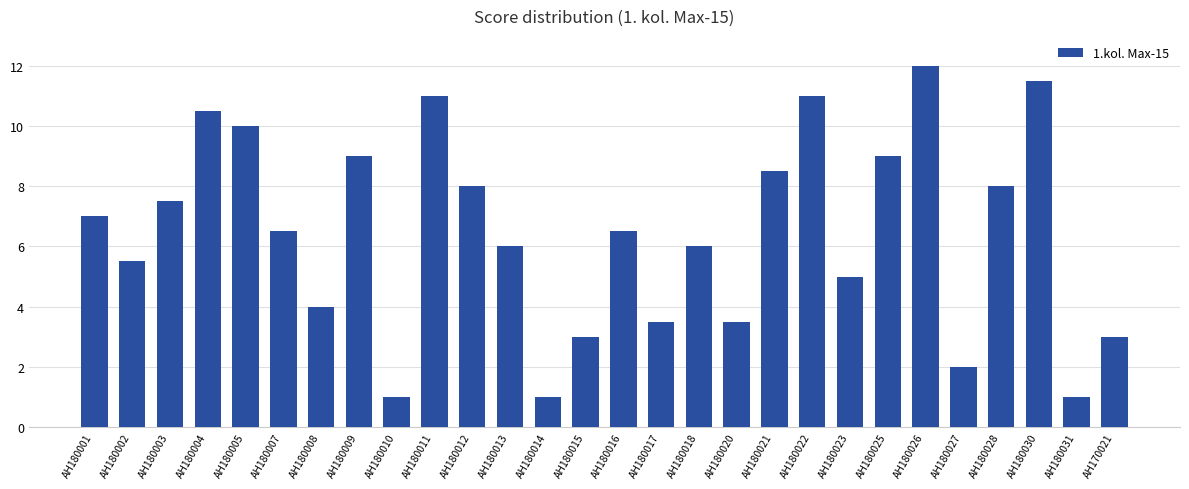

The value at АН180004 is 6.1. True or false?

False